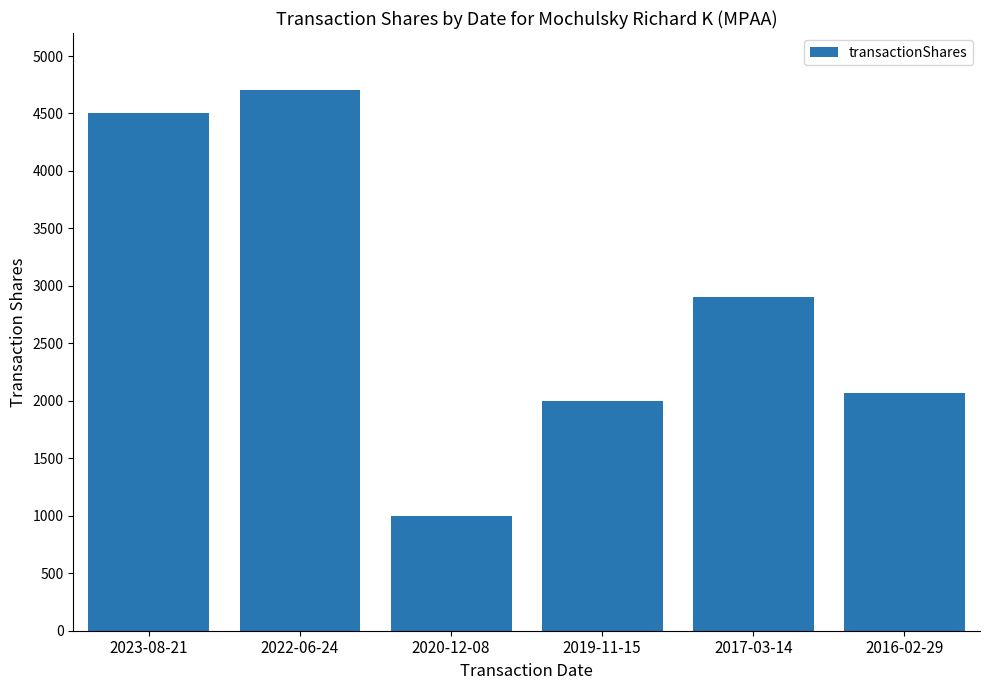

Reading right to left, list all the values displayed in this chart.

2071	2900	2000	1000	4700	4500